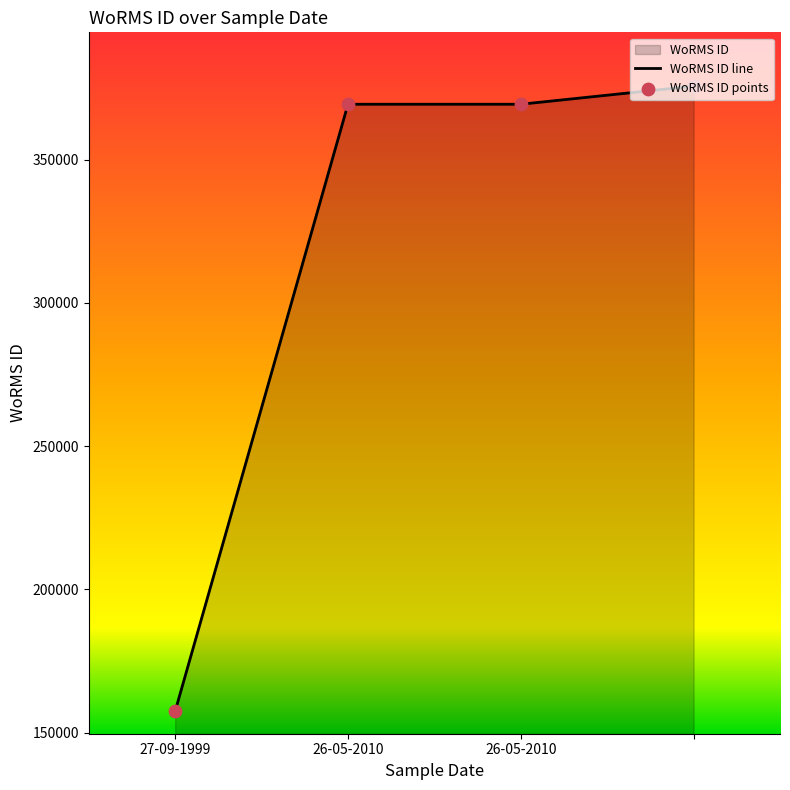

Approximately how many times larger is the value at 27-09-1999 compared to ?

0.4